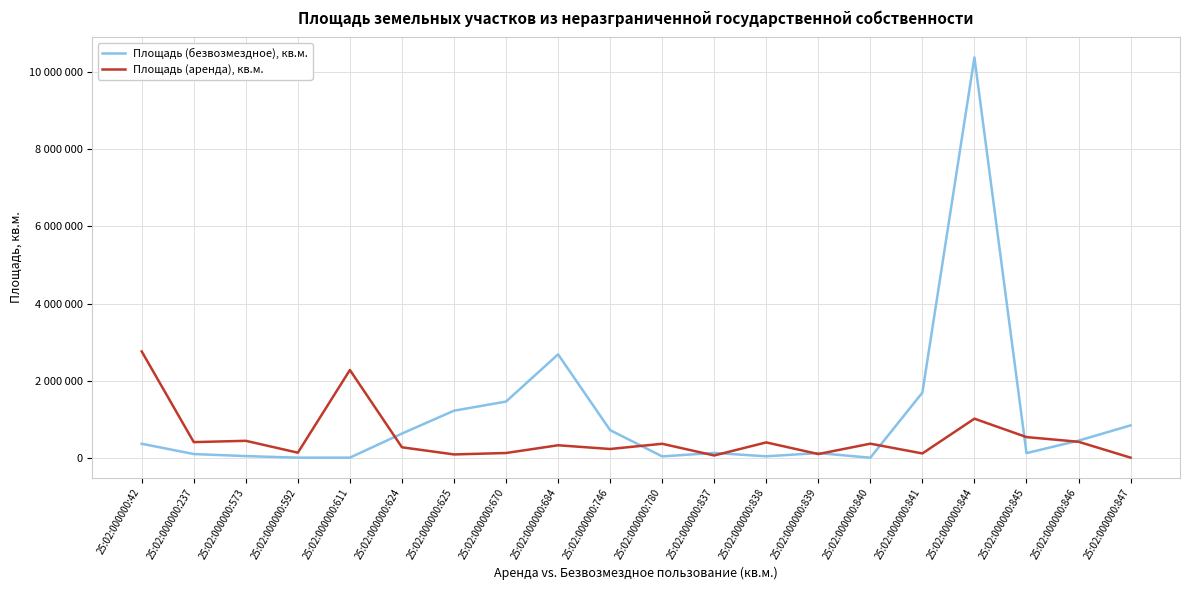

What are all the series names shown in the legend?

Площадь (безвозмездное), кв.м., Площадь (аренда), кв.м.